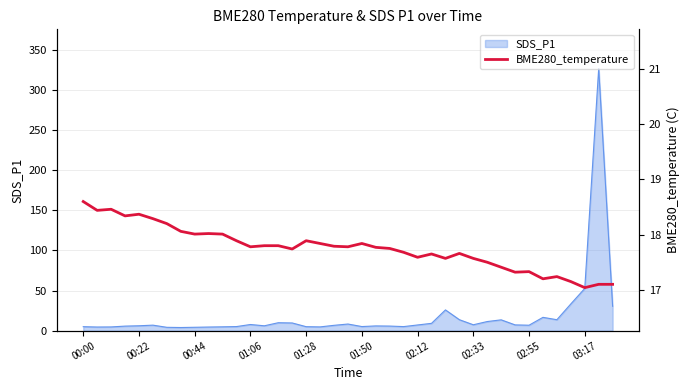

What is the highest value of the SDS_P1 series?

326.6